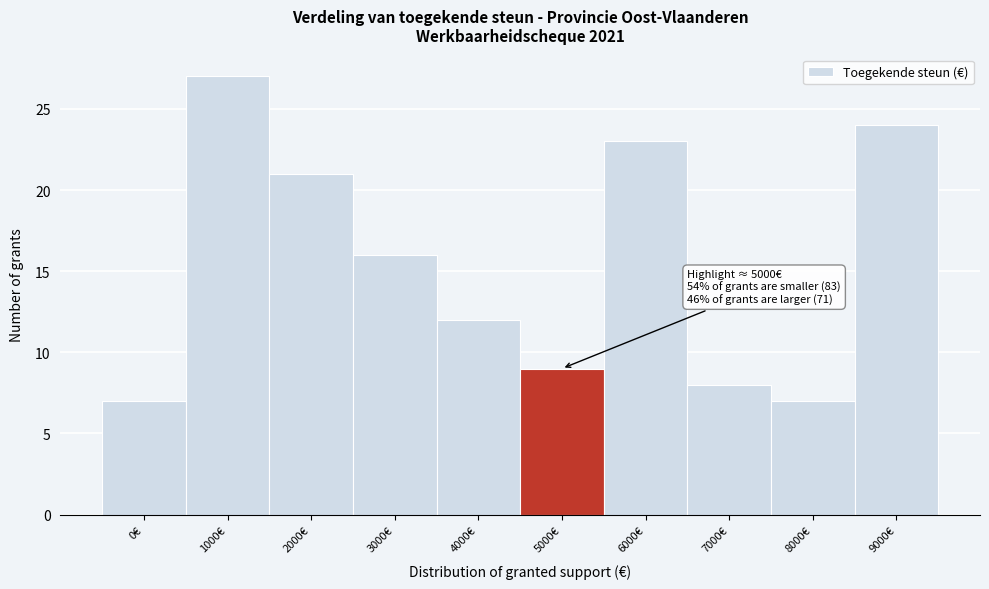

Reading right to left, list all the values displayed in this chart.

24	7	8	23	9	12	16	21	27	7